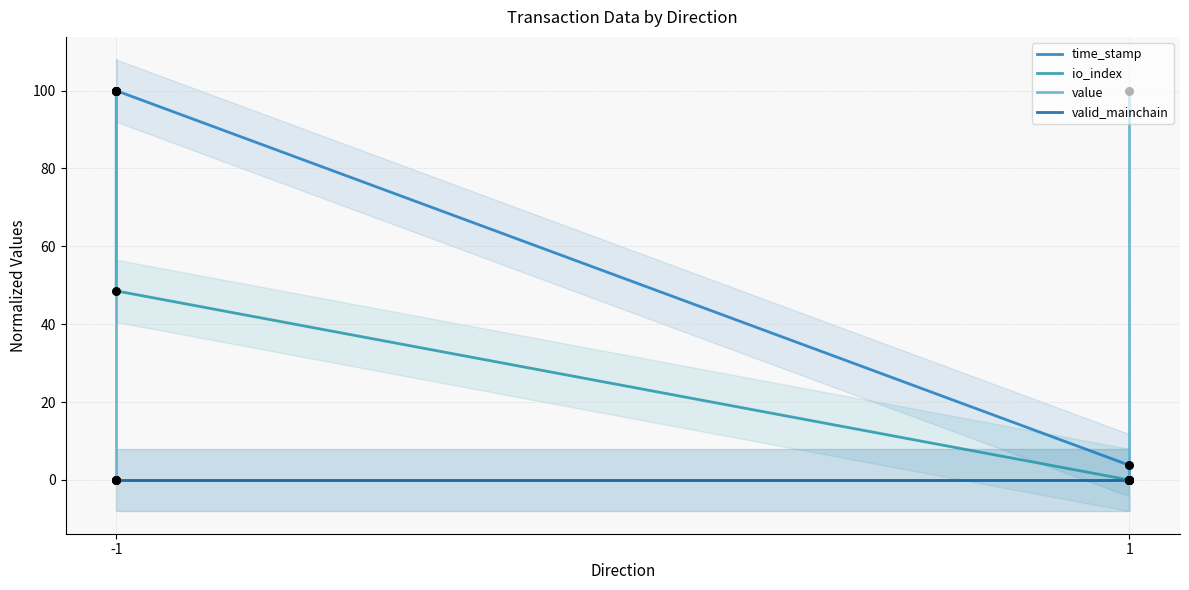

What are all the series names shown in the legend?

time_stamp, io_index, value, valid_mainchain